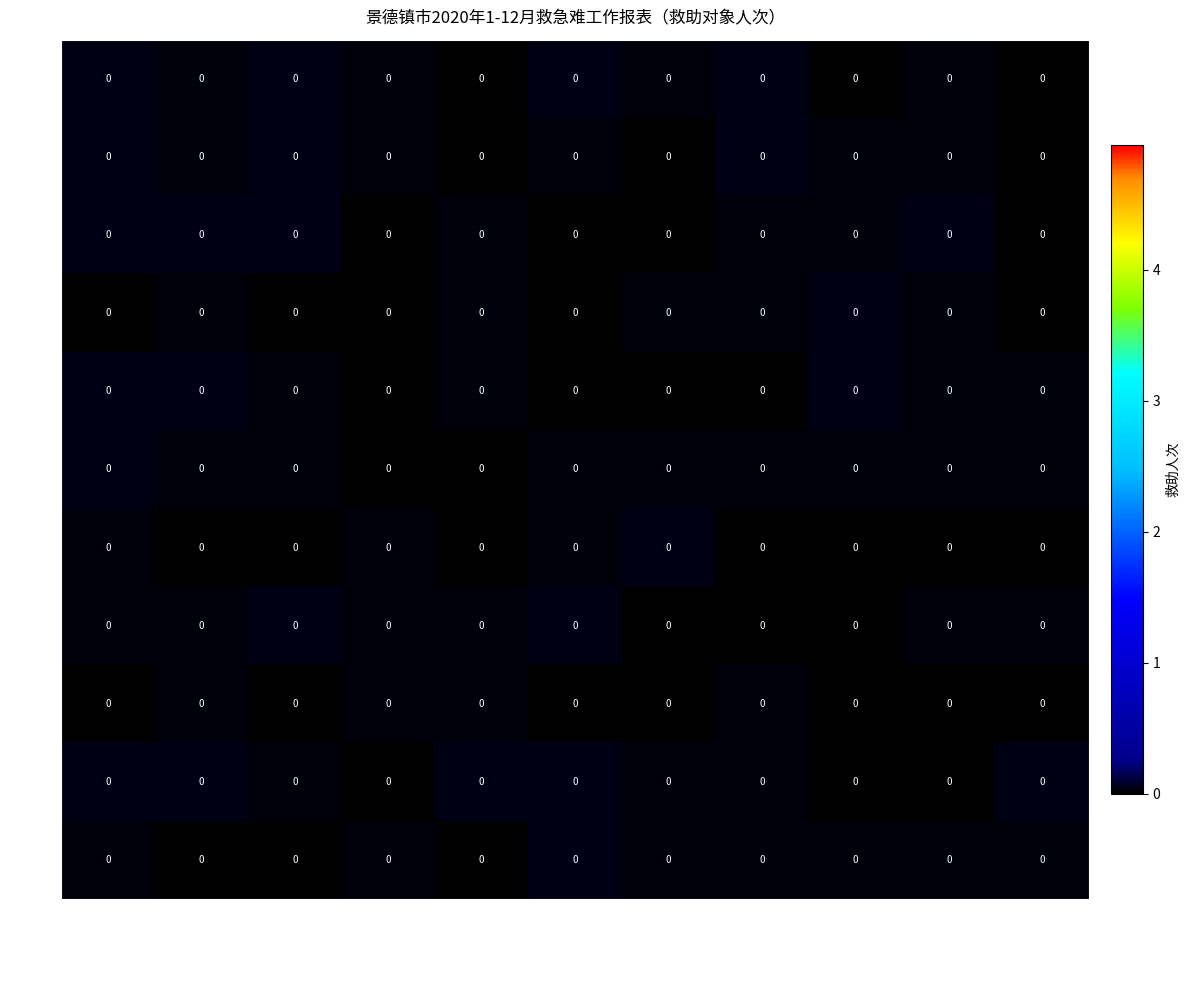

Is it true that 七月 equals 0.0 at 非本地户籍人员?

True